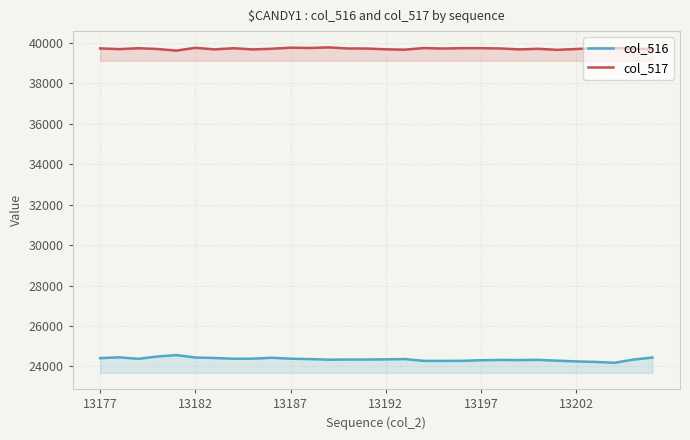

True or false: col_517 has a value of 11026 at 13182.

False